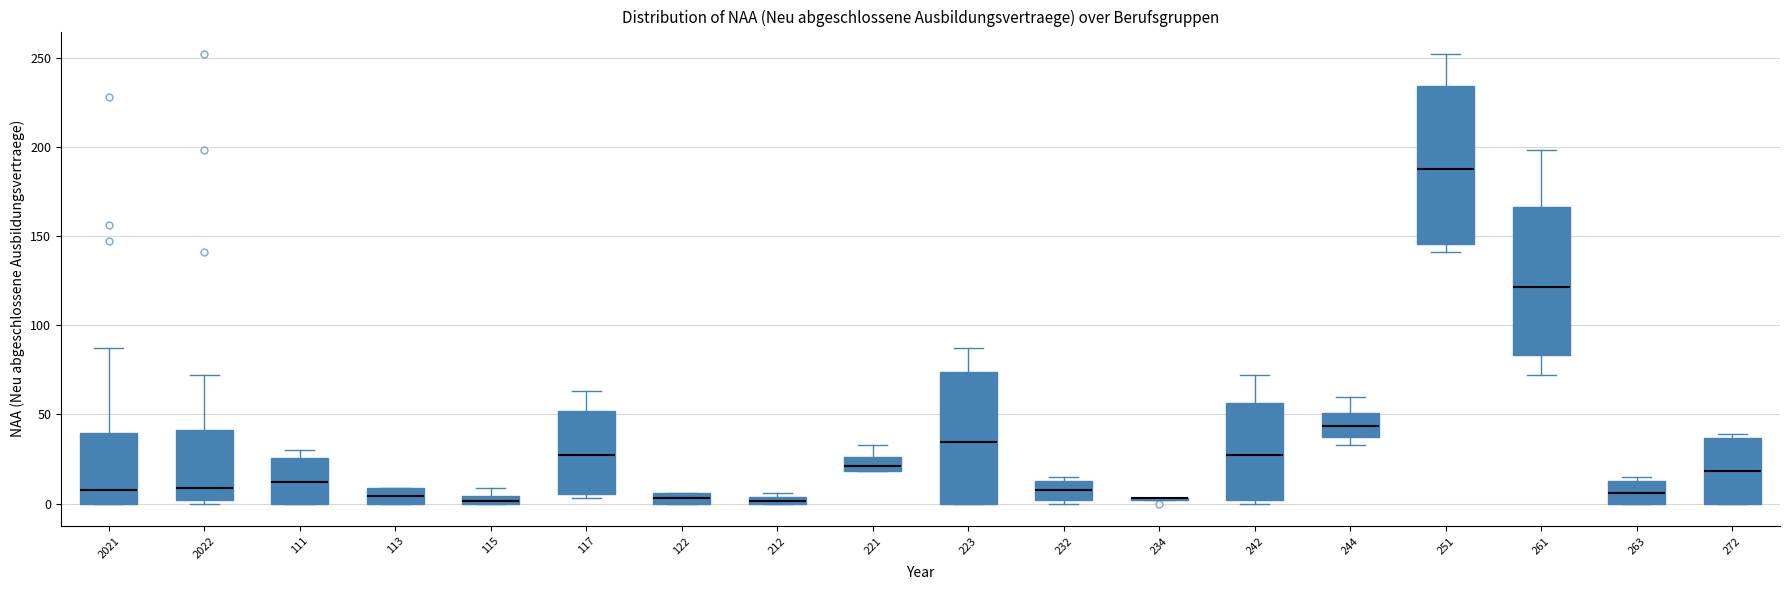

Which box is the tallest, from its lower edge to its upper edge?

251